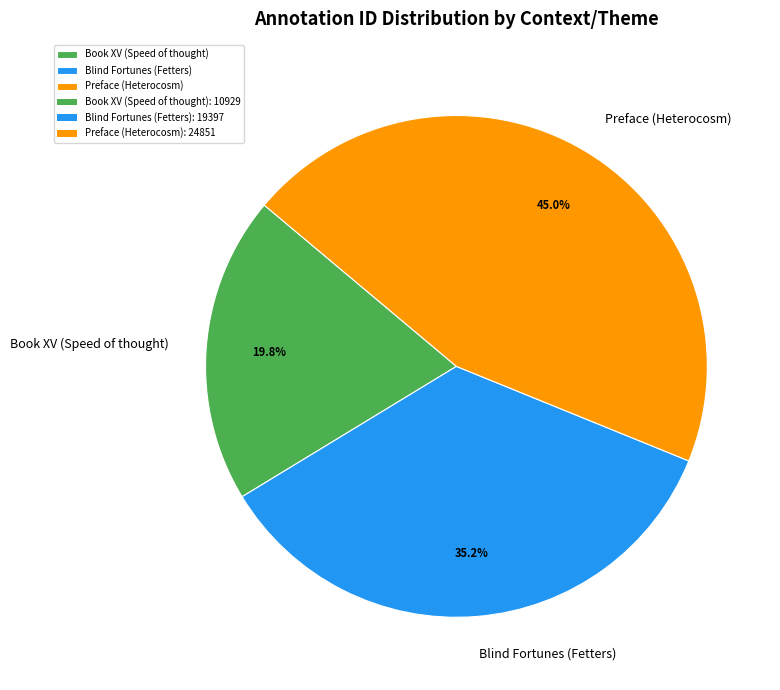

To the nearest percent, what is the combined percentage of Book XV (Speed of thought) and Blind Fortunes (Fetters)?

55%